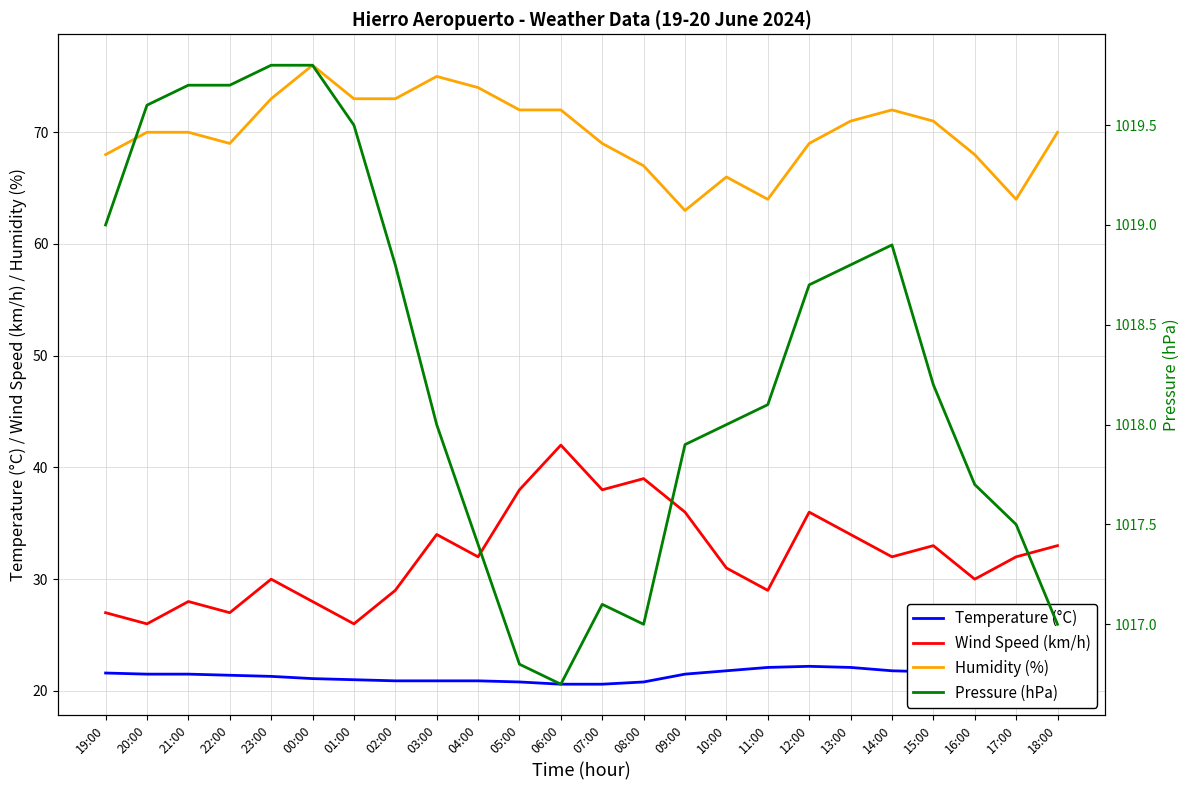

What is the value of the Wind Speed (km/h) point at the 20th from the left?

32.0